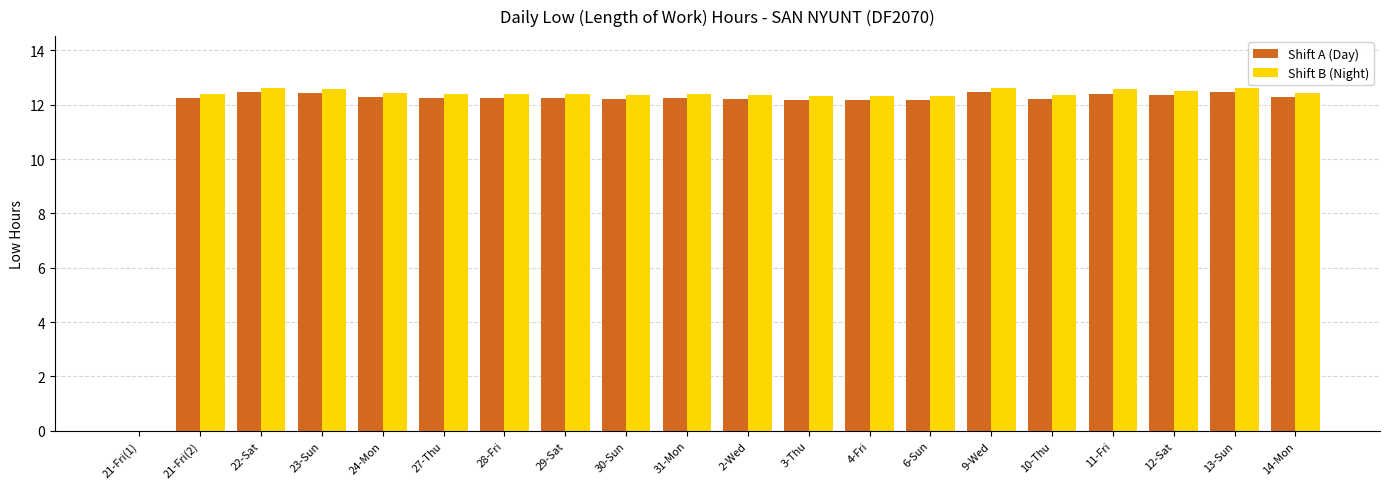

Between 21-Fri(1) and 4-Fri, which series saw the biggest shift?

Shift B (Night)